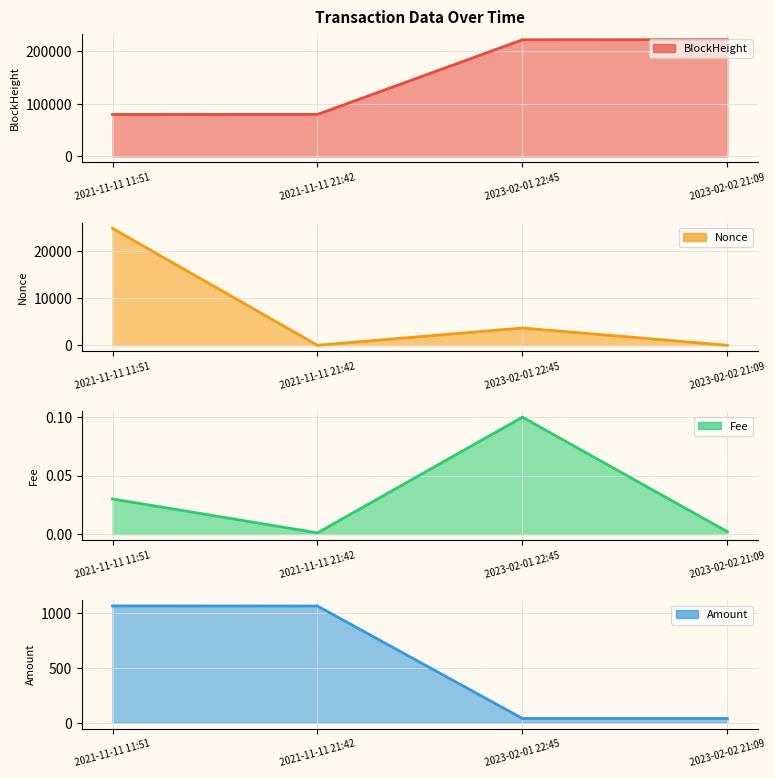

Reading left to right, list all the values displayed in this chart.

BlockHeight (line): 2021-11-11 11:51=79780.0	2021-11-11 21:42=79901.0	2023-02-01 22:45=221546.0	2023-02-02 21:09=221817.0
Nonce (line): 2021-11-11 11:51=24880.0	2021-11-11 21:42=0.0	2023-02-01 22:45=3678.0	2023-02-02 21:09=1.0
Fee (line): 2021-11-11 11:51=0.0	2021-11-11 21:42=0.0	2023-02-01 22:45=0.1	2023-02-02 21:09=0.0
Amount (line): 2021-11-11 11:51=1064.8	2021-11-11 21:42=1063.8	2023-02-01 22:45=39.5	2023-02-02 21:09=39.5